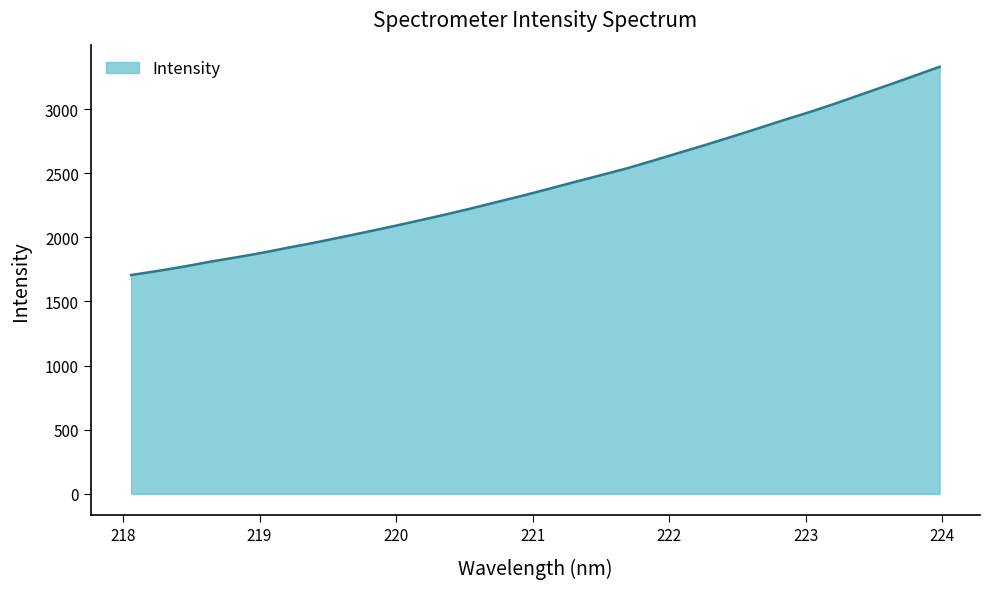

What is the maximum value shown in the chart?

3329.4